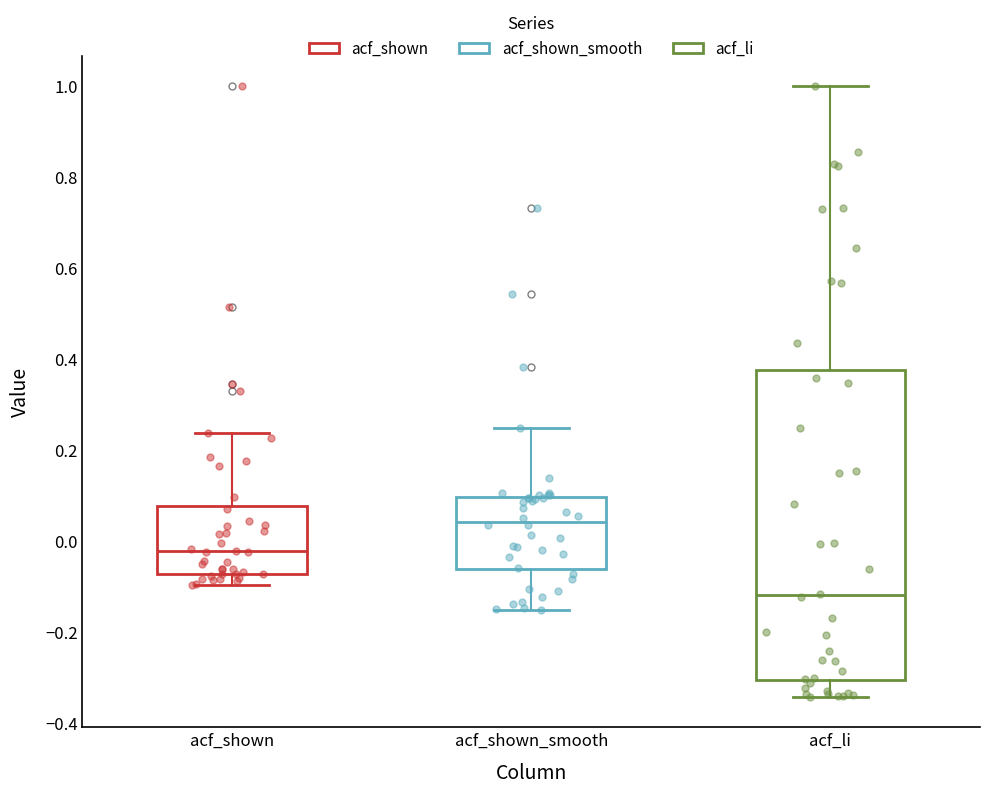

Reading left to right, read every box against the y-axis: the position of its median line, the range the box covers, and the ends of its whiskers. The values are not printed on the chart, so give them approximately, as read against the axis.

acf_shown: median -0.02, box -0.08 to 0.08, whiskers -0.10 to 0.24
acf_shown_smooth: median 0.04, box -0.06 to 0.10, whiskers -0.16 to 0.24
acf_li: median -0.12, box -0.30 to 0.38, whiskers -0.34 to 1.00